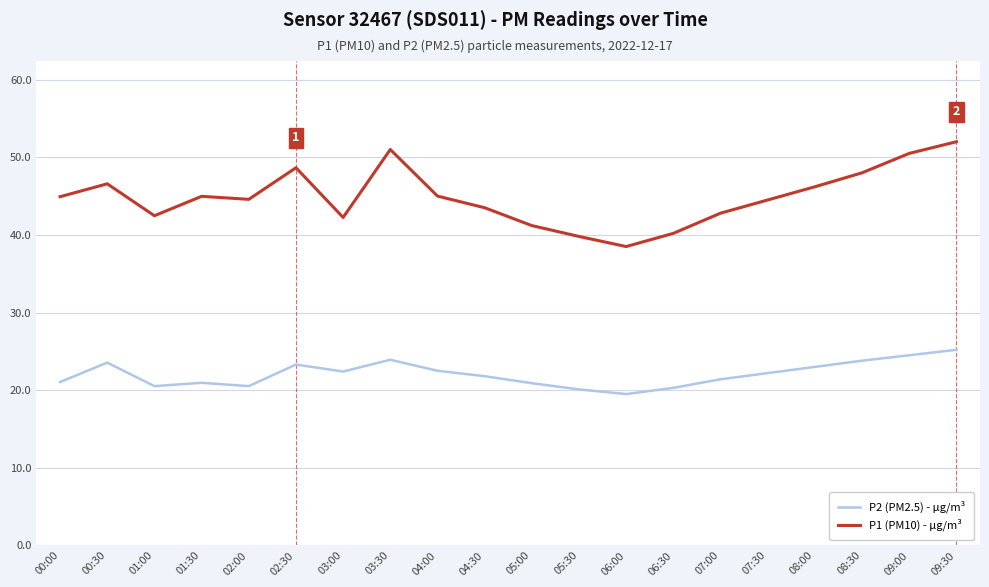

Where is the first local minimum for P1 (PM10) - μg/m³?

01:00